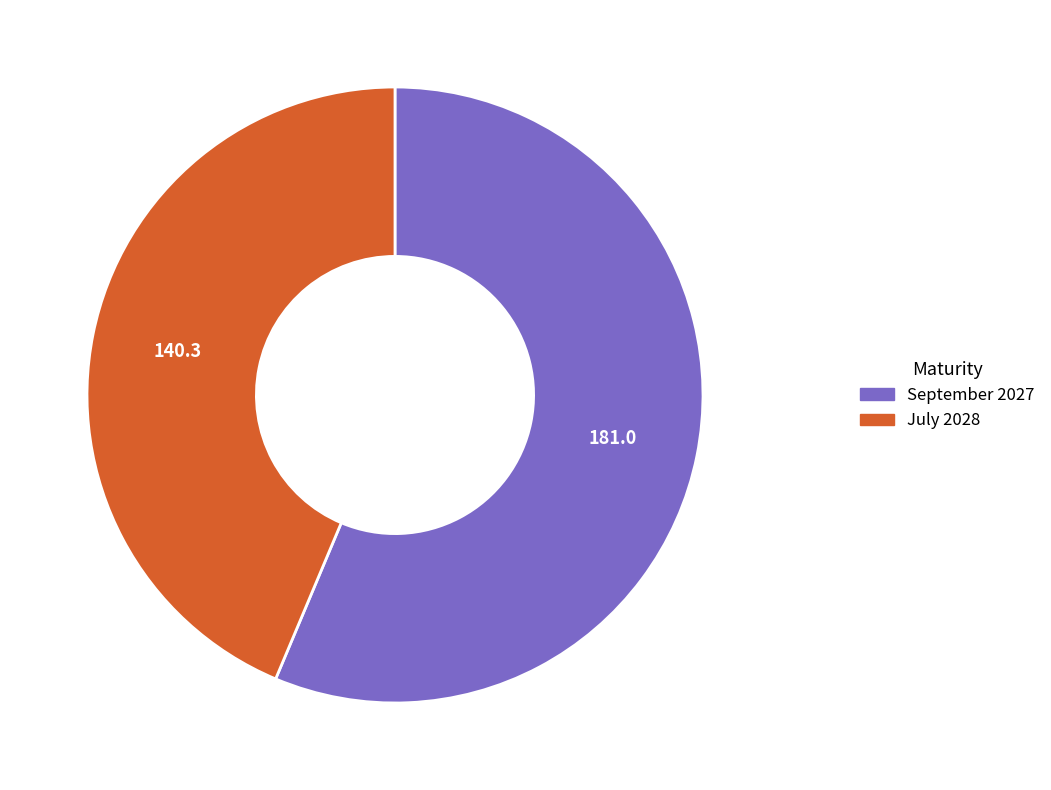

Is there any slice that represents more than half of the pie?

Yes